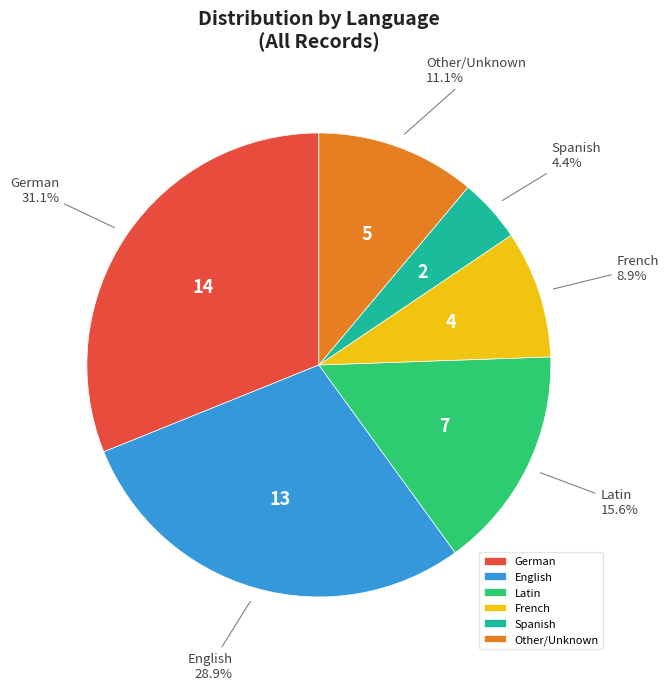

To the nearest percent, what is the average slice percentage?

17%